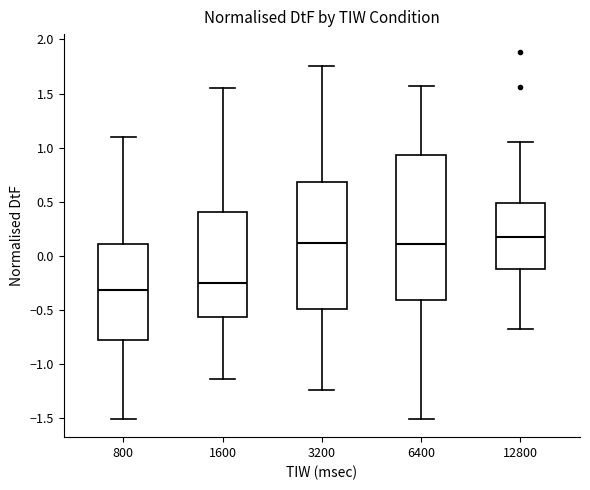

Which box has the lowest median line?

800